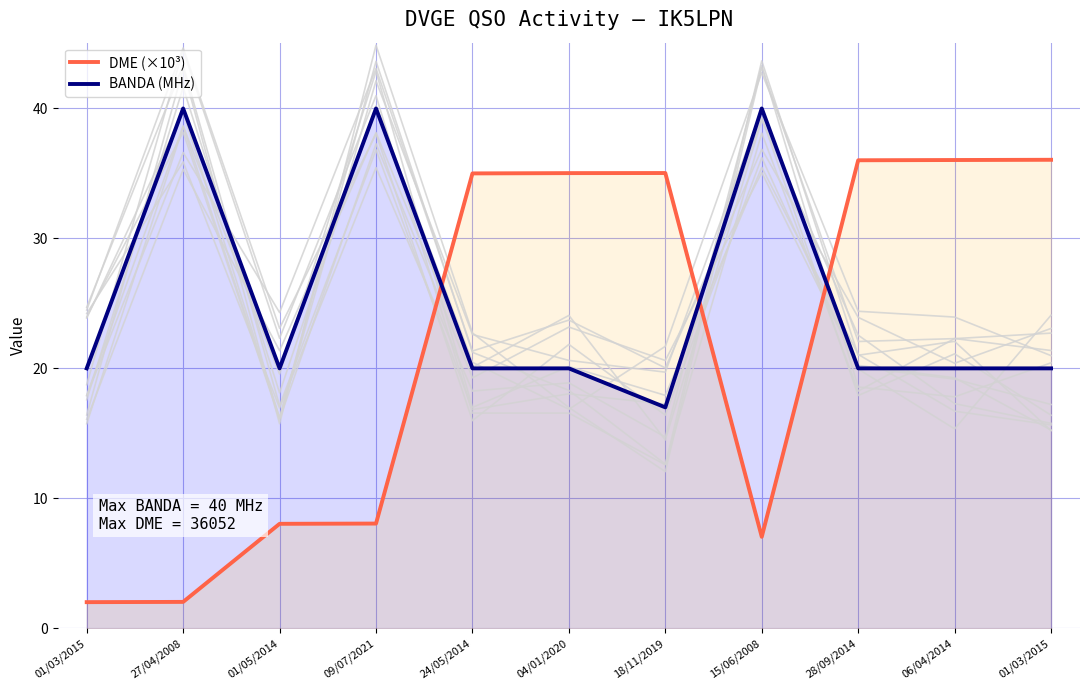

At how many categories does at least one series exceed 20?

9